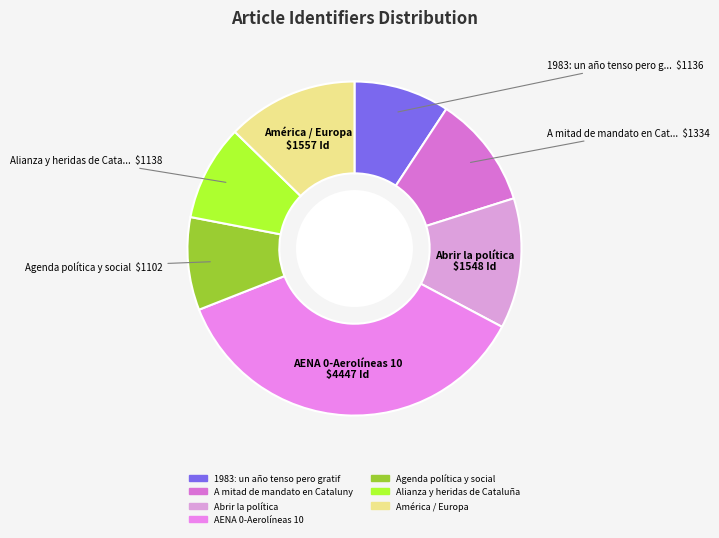

How many segments does this pie chart have?

7